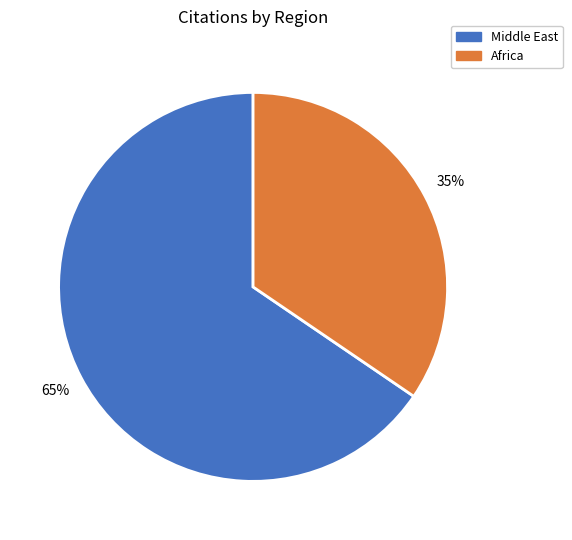

To the nearest percent, what percentage of the pie is Africa?

35%